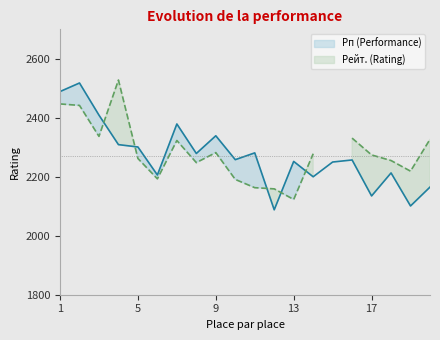

What is the maximum value shown in the chart?

2518